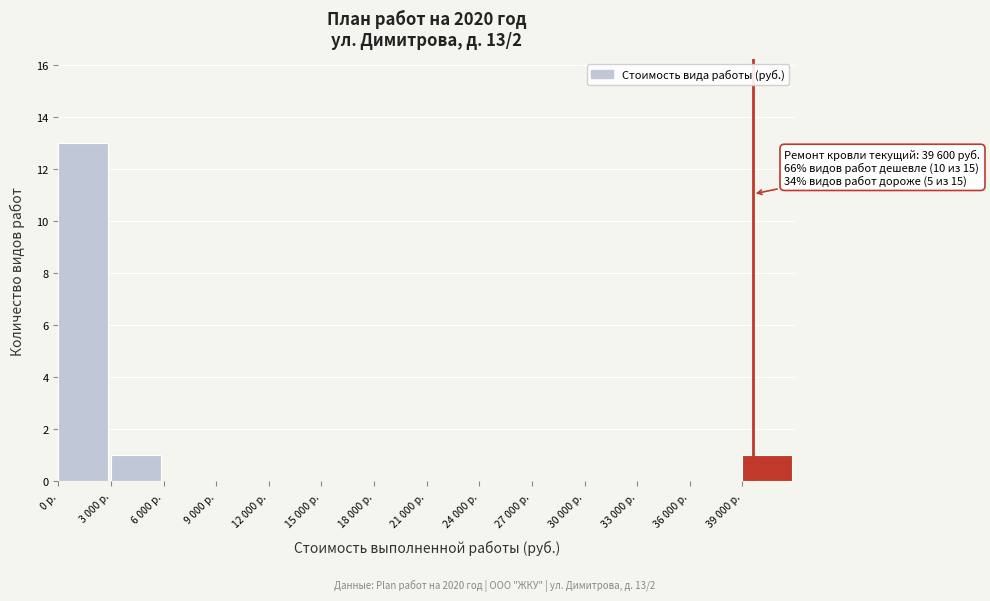

Reading left to right, list all the values displayed in this chart.

0 р.=13	3 000 р.=1	6 000 р.=0	9 000 р.=0	12 000 р.=0	15 000 р.=0	18 000 р.=0	21 000 р.=0	24 000 р.=0	27 000 р.=0	30 000 р.=0	33 000 р.=0	36 000 р.=0	39 000 р.=1